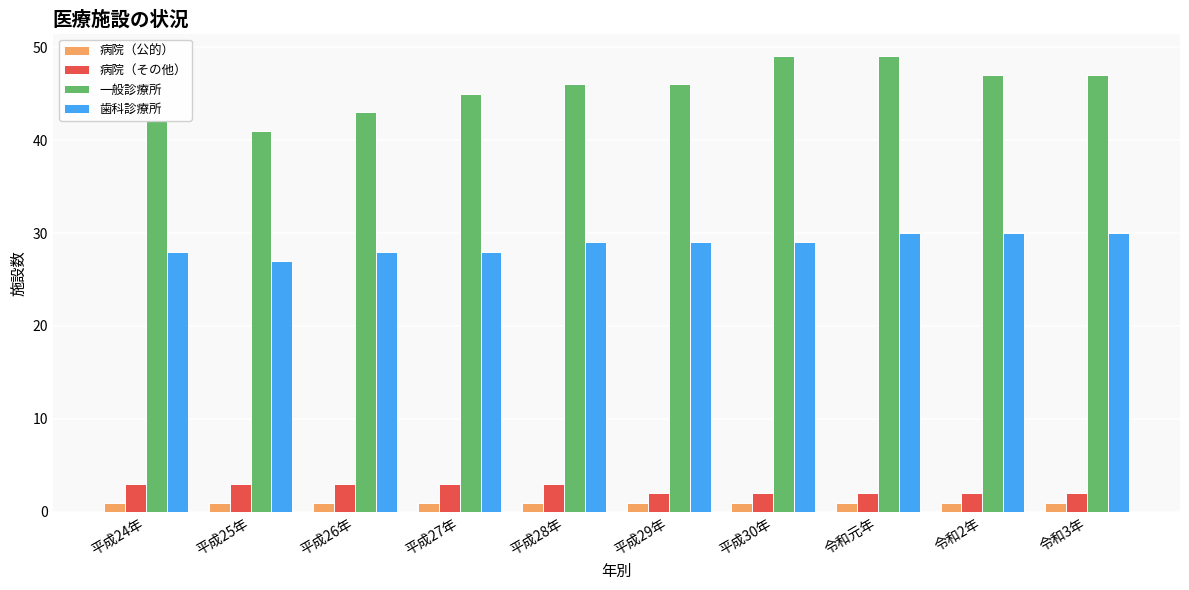

Count the number of categories in the chart.

10